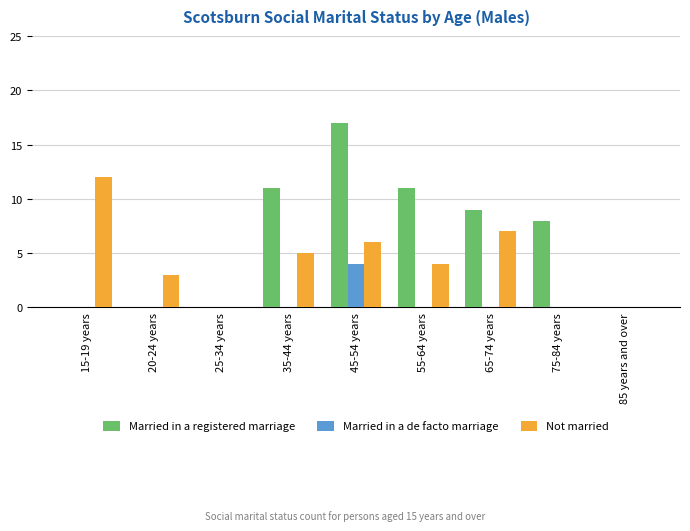

How many distinct data groups are displayed?

3